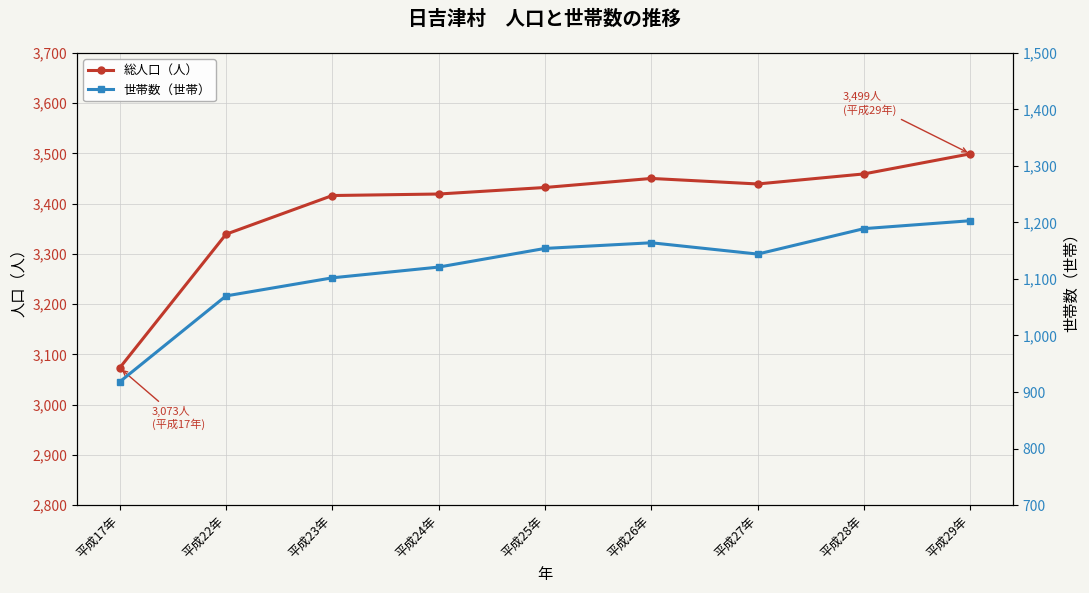

Does the chart display data point markers on the line(s)?

Yes